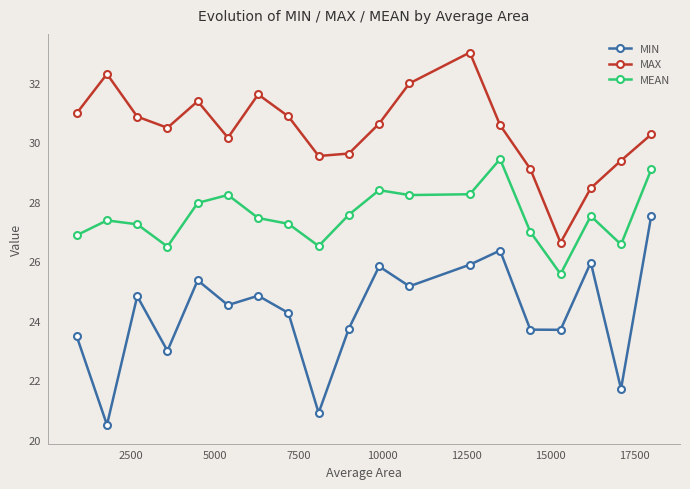

Does the chart display data point markers on the line(s)?

Yes